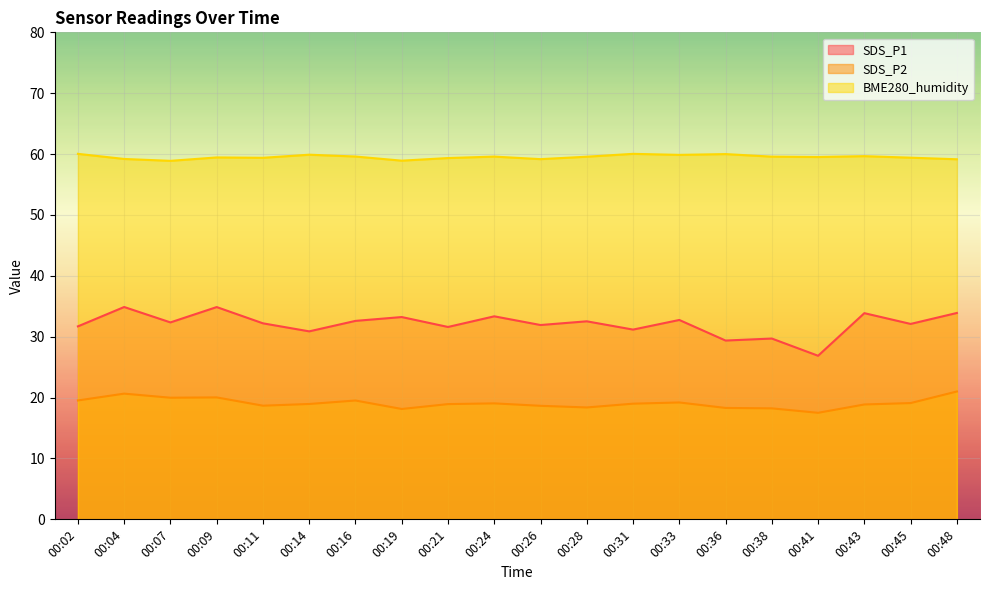

At which category is the sum across all series the highest?

00:04